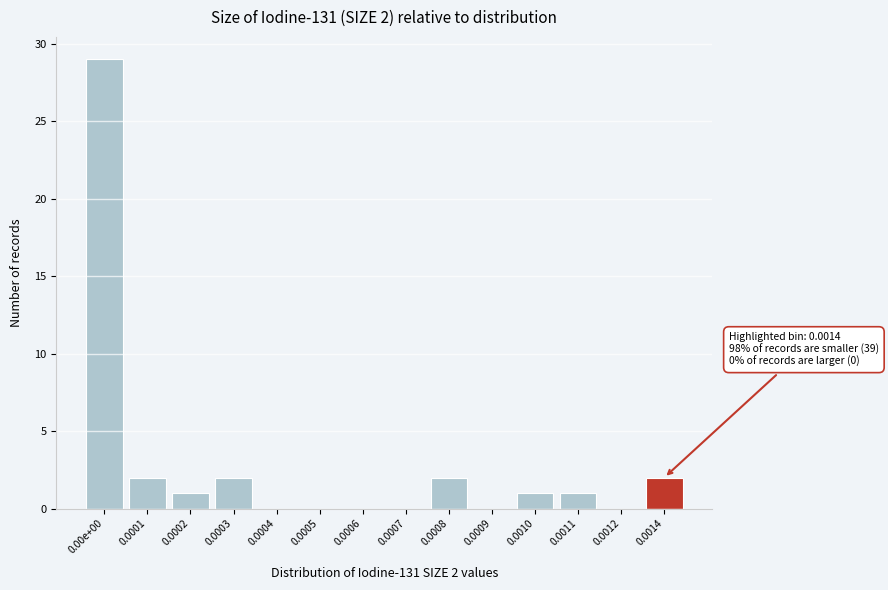

Reading left to right, extract all data points from this chart.

0.00e+00=29	0.0001=2	0.0002=1	0.0003=2	0.0004=0	0.0005=0	0.0006=0	0.0007=0	0.0008=2	0.0009=0	0.0010=1	0.0011=1	0.0012=0	0.0014=2